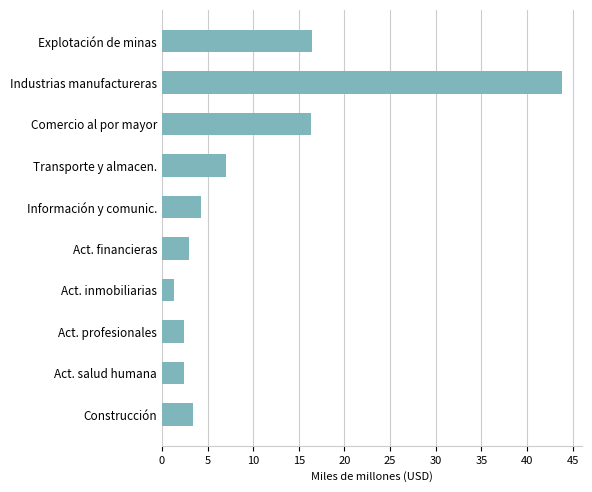

What is the approximate value at Explotación de minas?

16.4